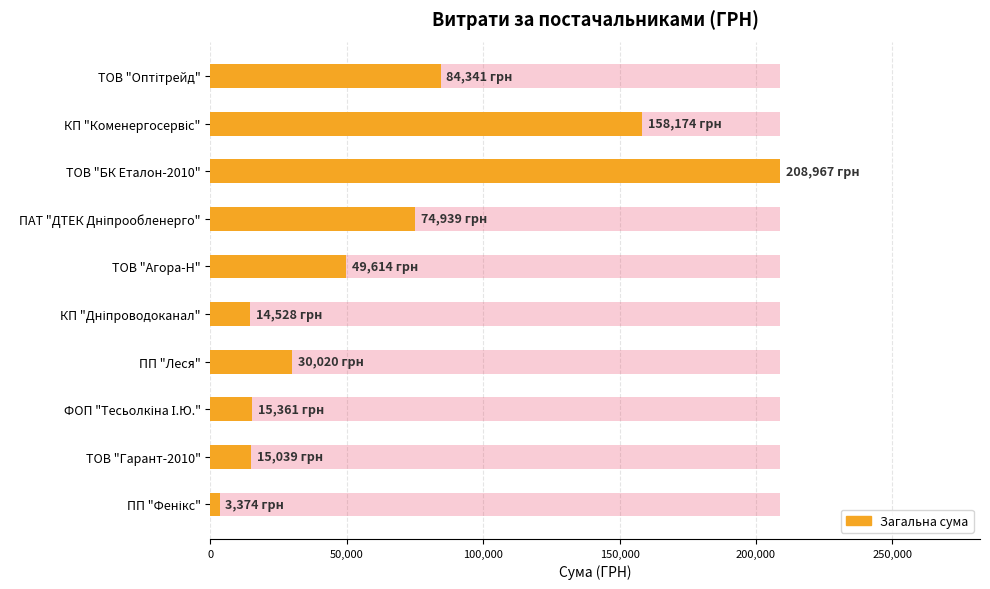

Are the bars horizontal?

Yes